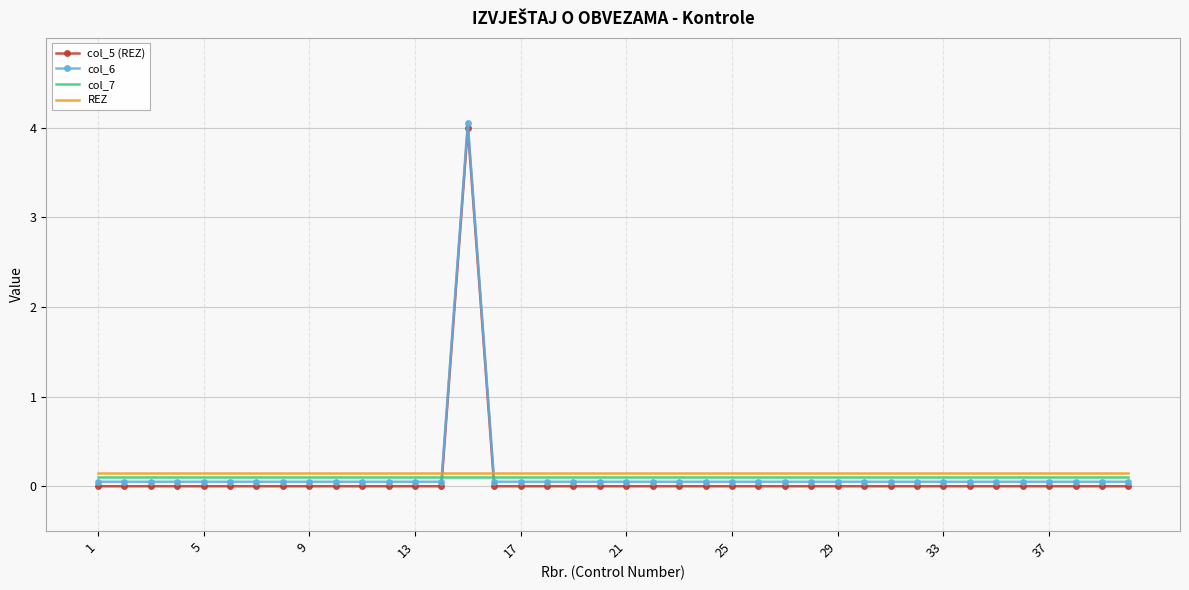

After their last crossing, which series has the higher values: col_5 (REZ) or REZ?

REZ